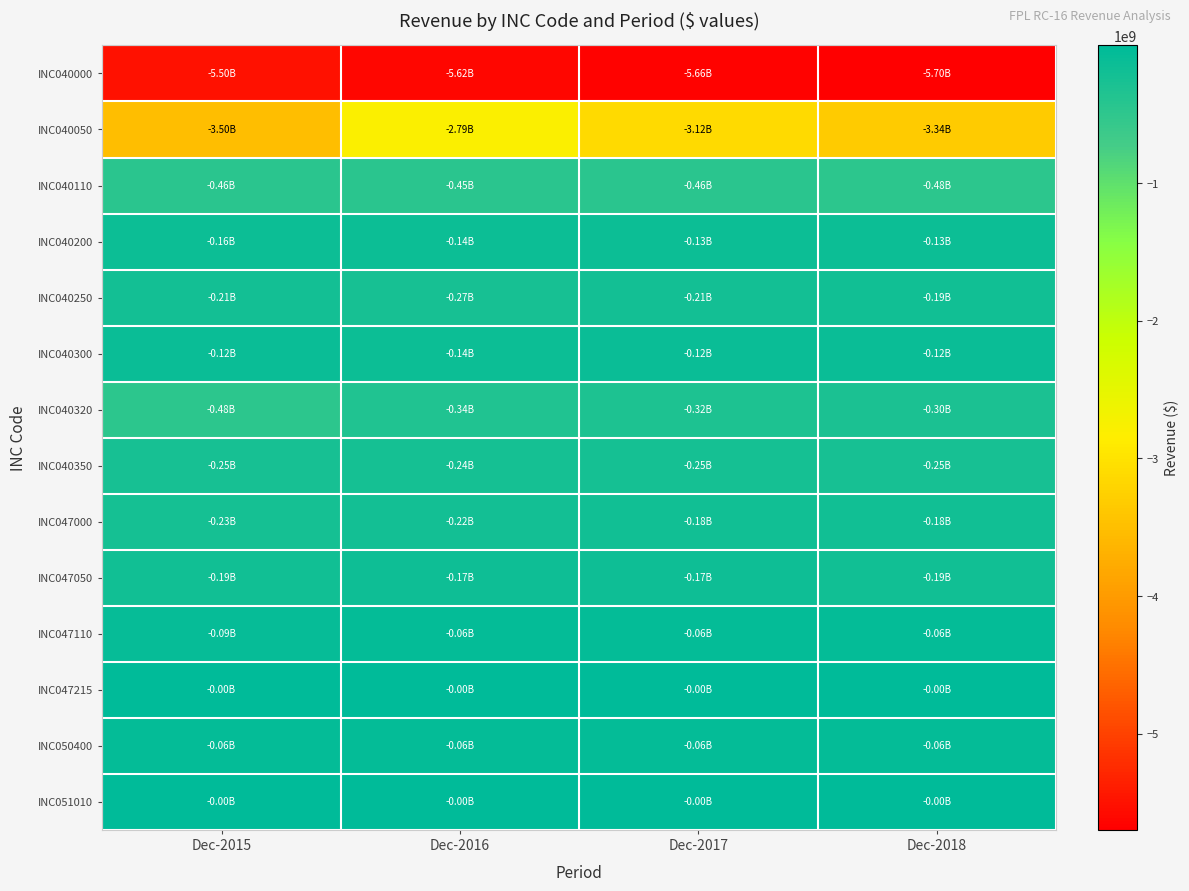

Which series has the widest spread of values?

INC040050